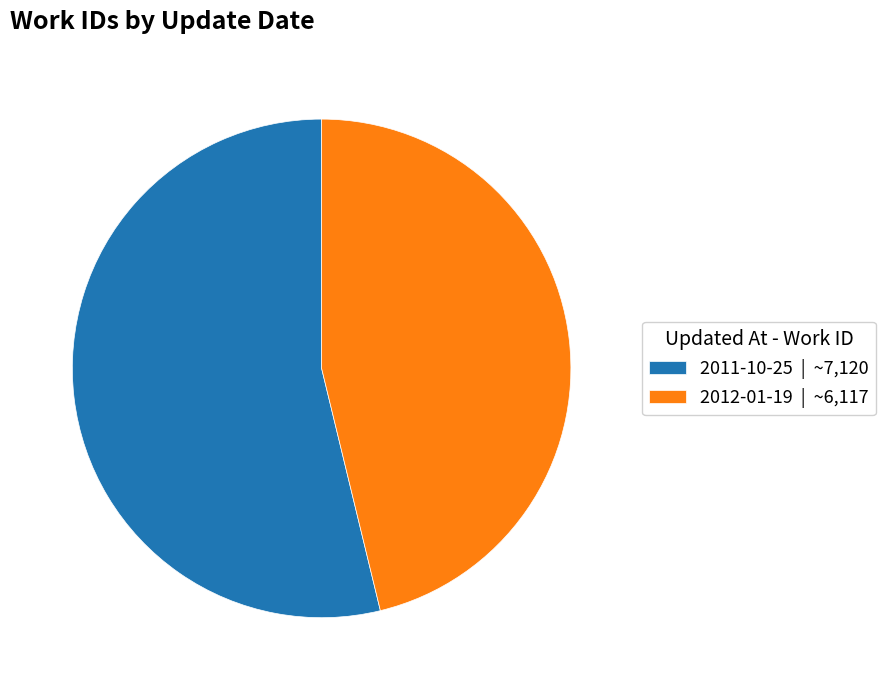

Is there any slice that represents more than half of the pie?

Yes